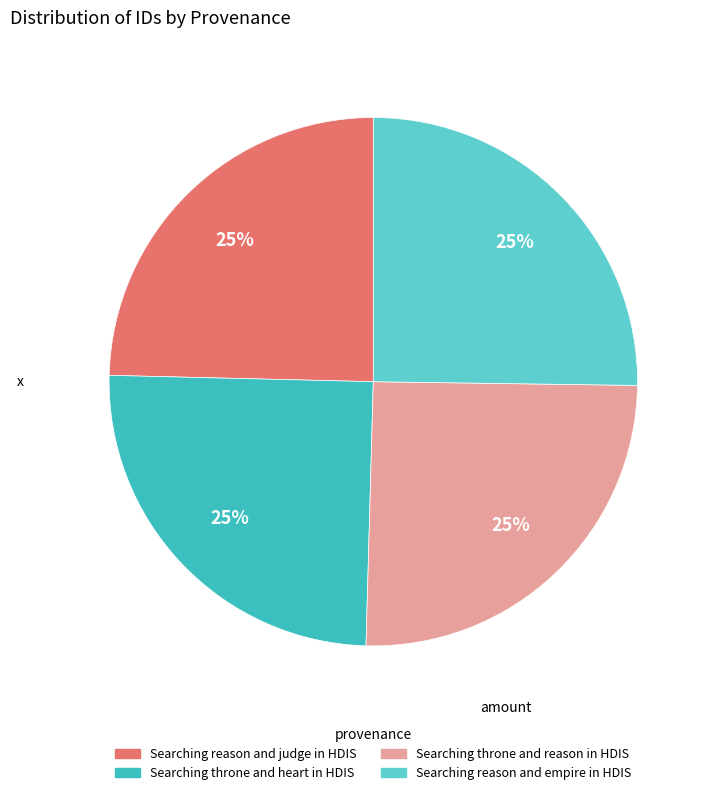

Does Searching throne and reason in HDIS account for over 50% of the chart?

No